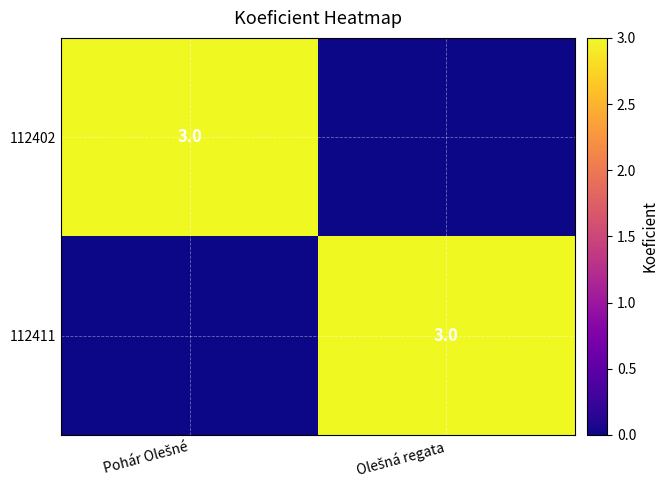

Rank the categories by 112402 value from lowest to highest.

Olešná regata, Pohár Olešné